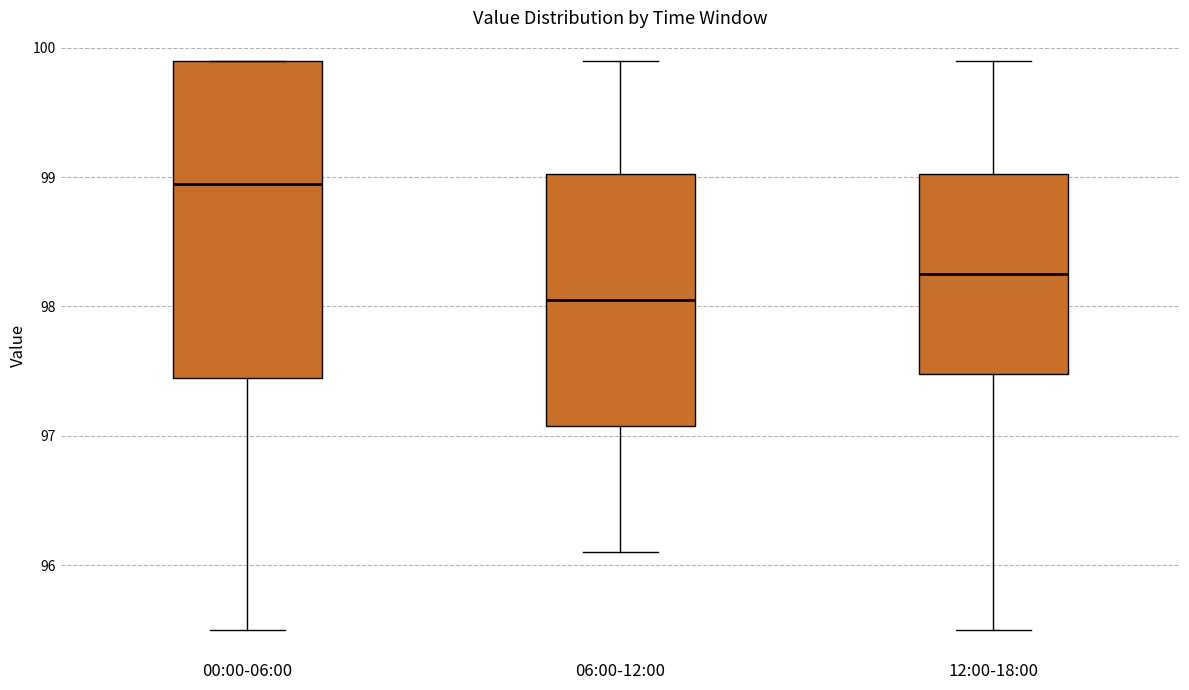

Which box is the tallest, from its lower edge to its upper edge?

00:00-06:00